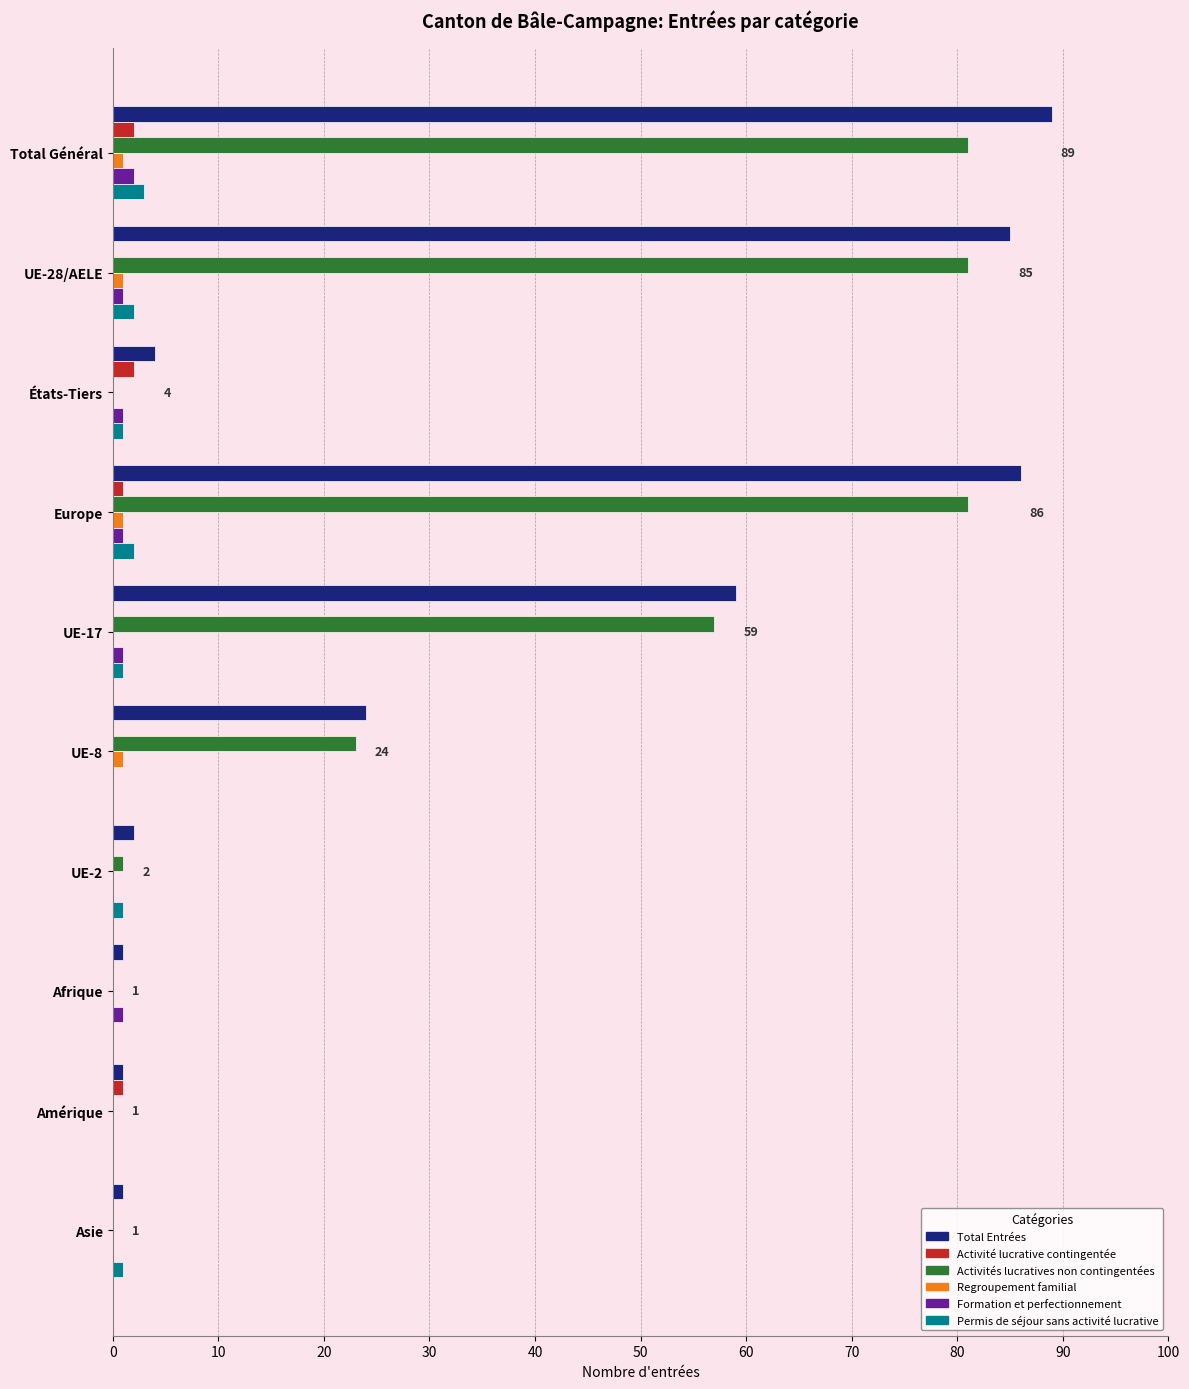

What is the sum of all Formation et perfectionnement values?

7